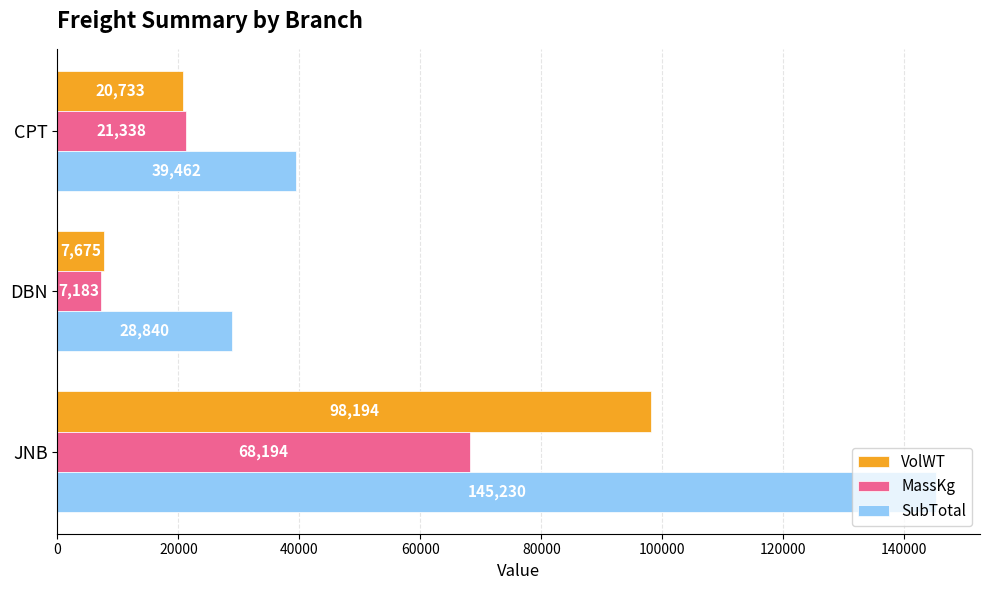

What is the minimum value for SubTotal?

28840.2